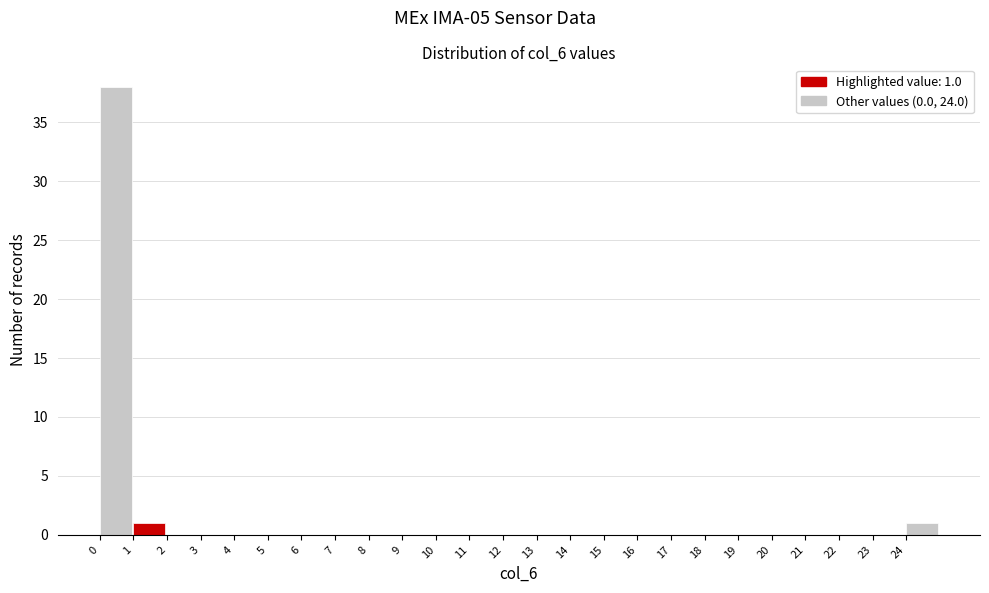

Which range on the x-axis has the tallest bar?

0 to 1